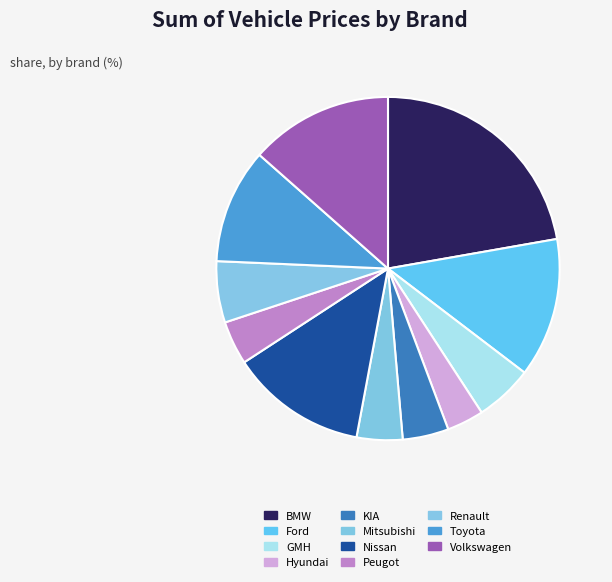

What percentage is the KIA slice, to the nearest percent?

4%